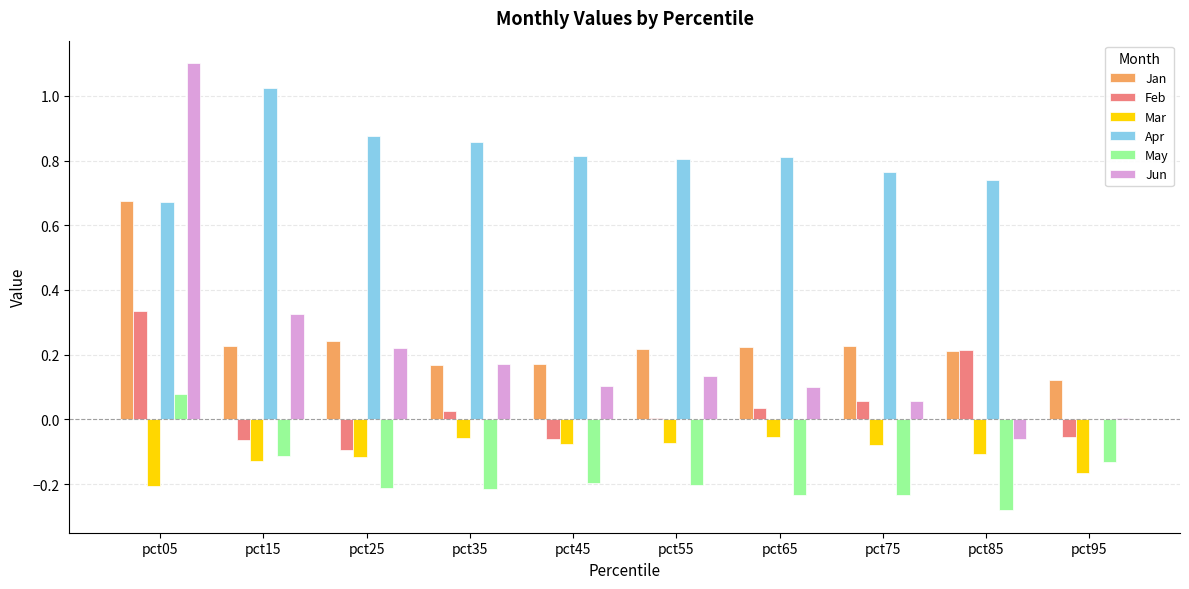

How many groups of bars are there?

10